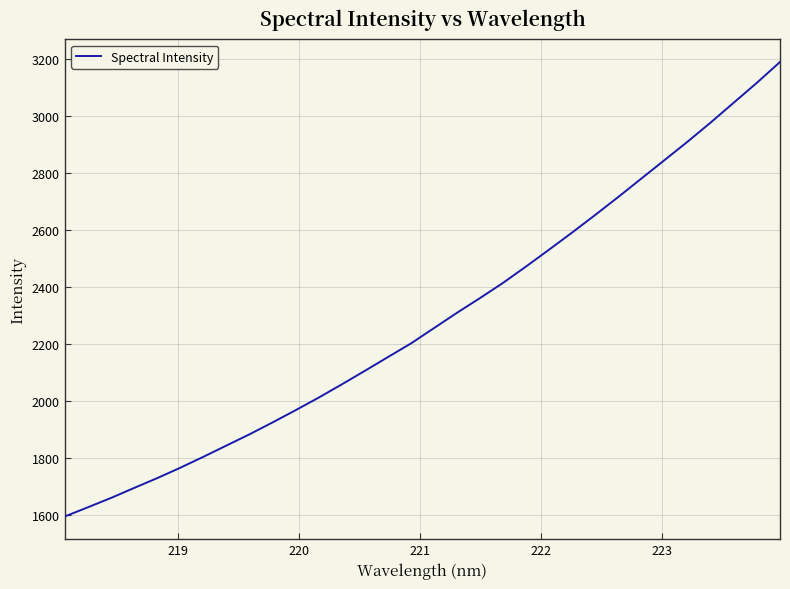

What is the difference between the maximum and minimum values?

1594.5